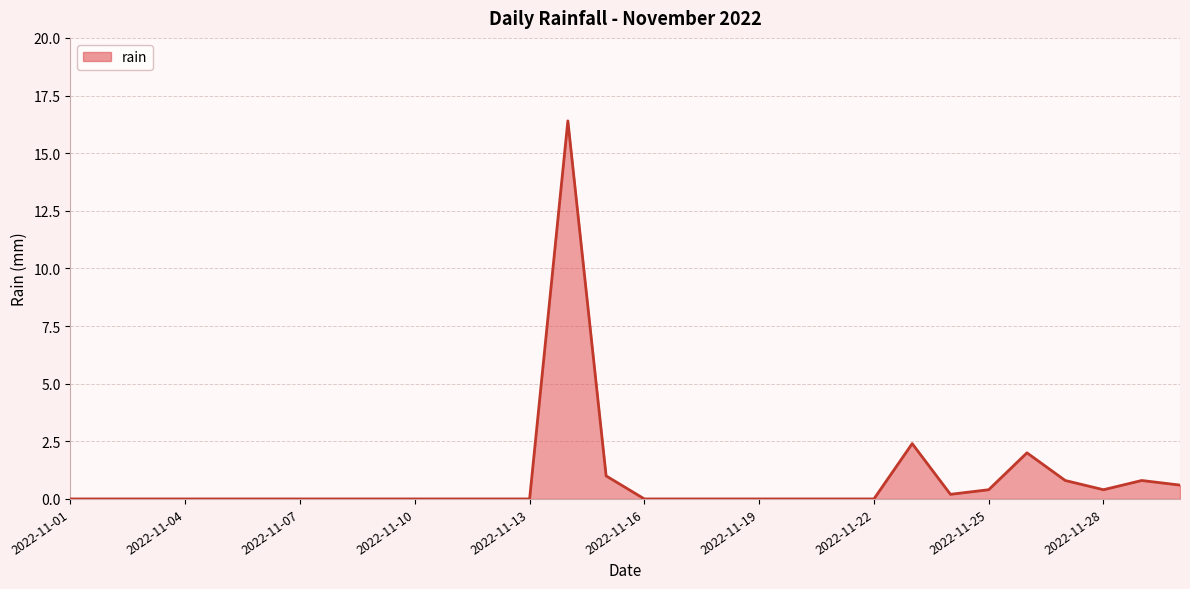

Reading left to right, extract all data points from this chart.

0.0	0.0	0.0	0.0	0.0	0.0	0.0	0.0	0.0	0.0	0.0	0.0	0.0	16.4	1.0	0.0	0.0	0.0	0.0	0.0	0.0	0.0	2.4	0.2	0.4	2.0	0.8	0.4	0.8	0.6